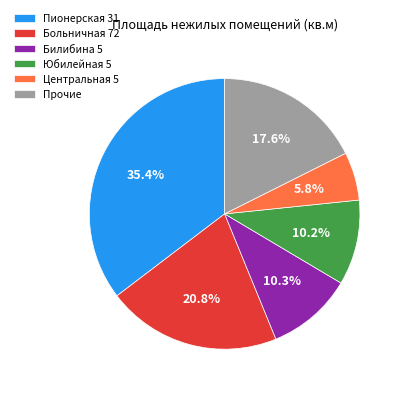

Count the number of slices in the pie.

6